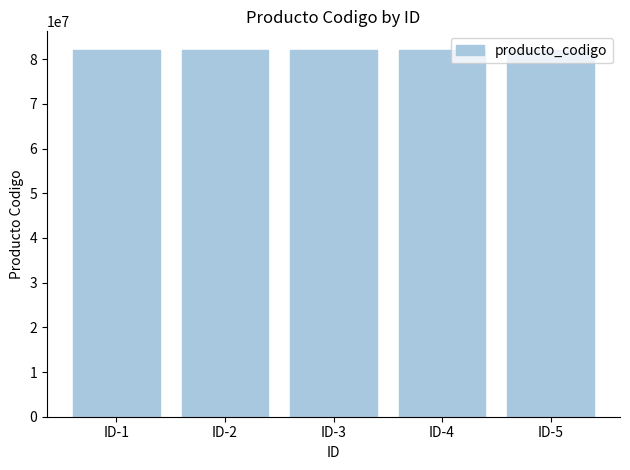

What is the average value?

82117505